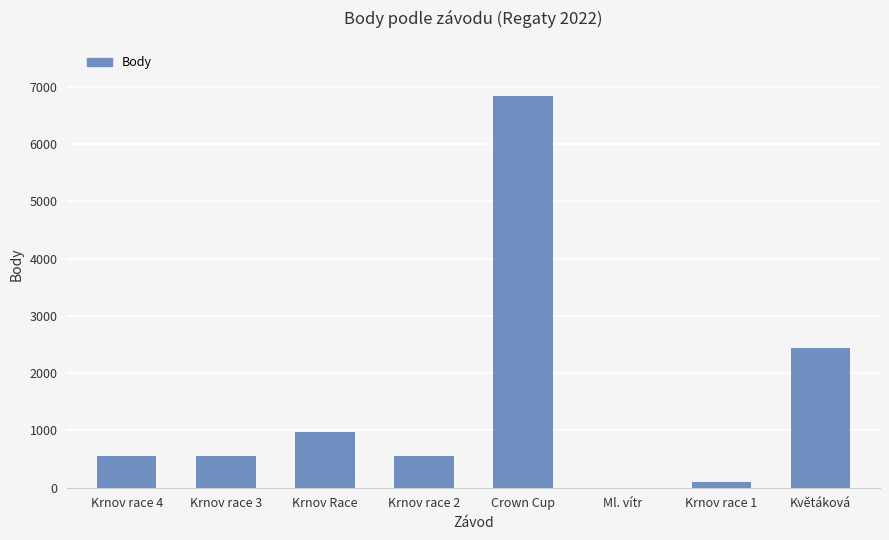

Reading left to right, list all the values displayed in this chart.

554	554	969	554	6836	0	101	2441